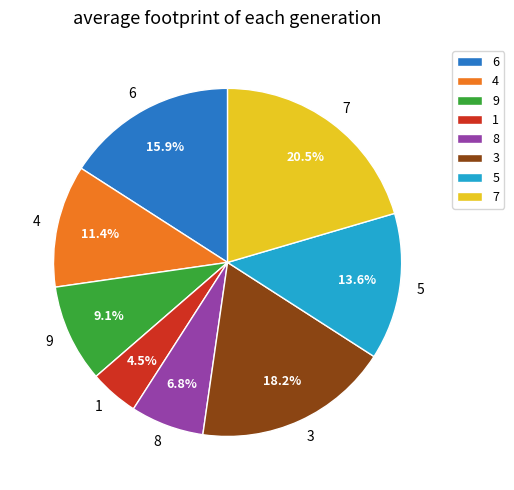

True or false: 4 accounts for 5% of the total.

False